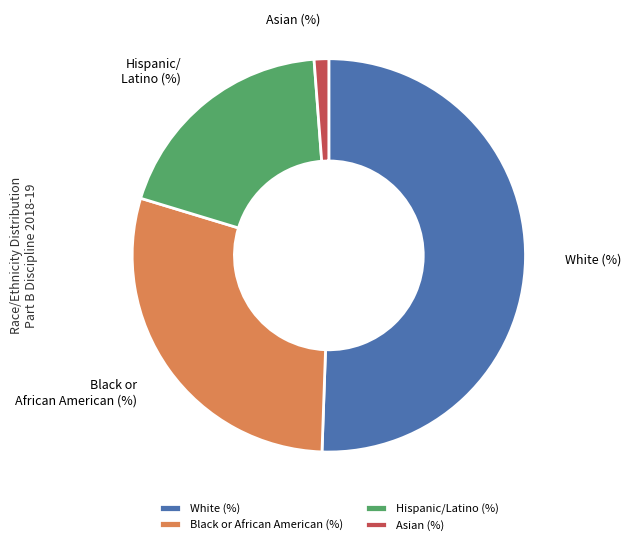

Which category has the smallest portion of the pie?

Asian (%)